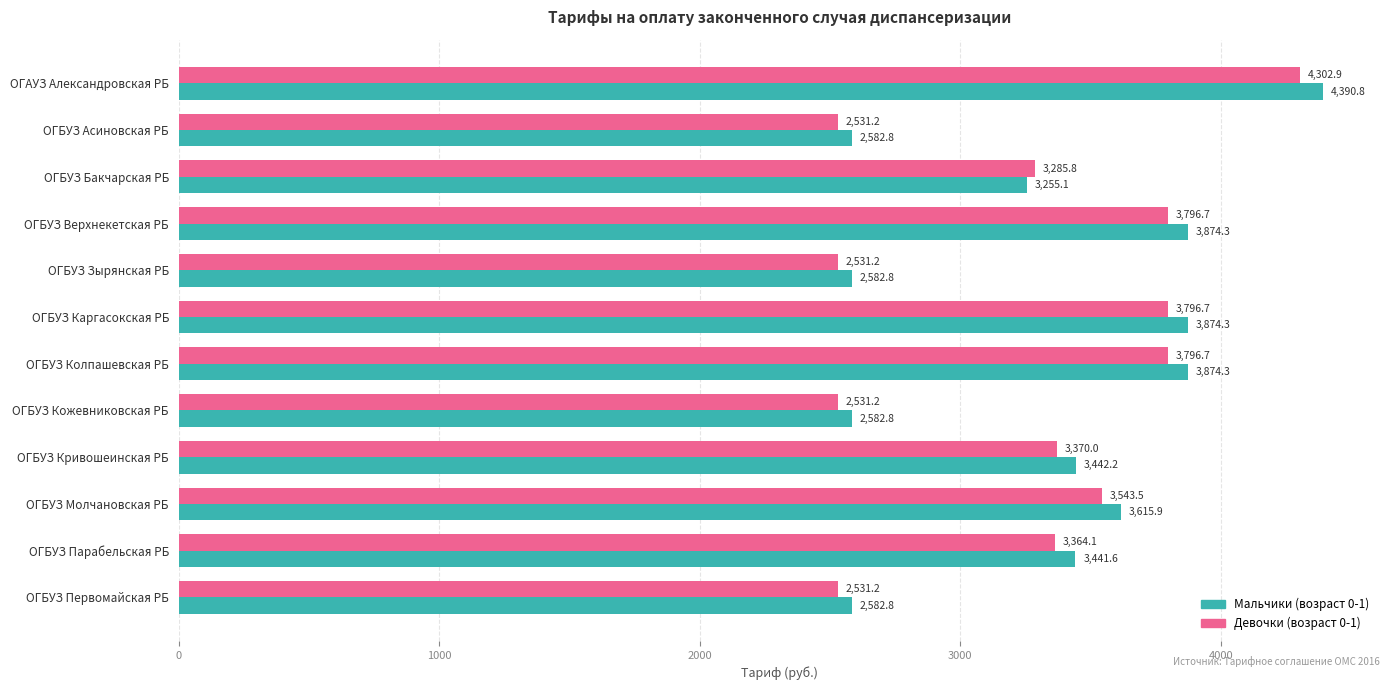

List the series in order of their overall mean, lowest first.

Девочки (возраст 0-1), Мальчики (возраст 0-1)